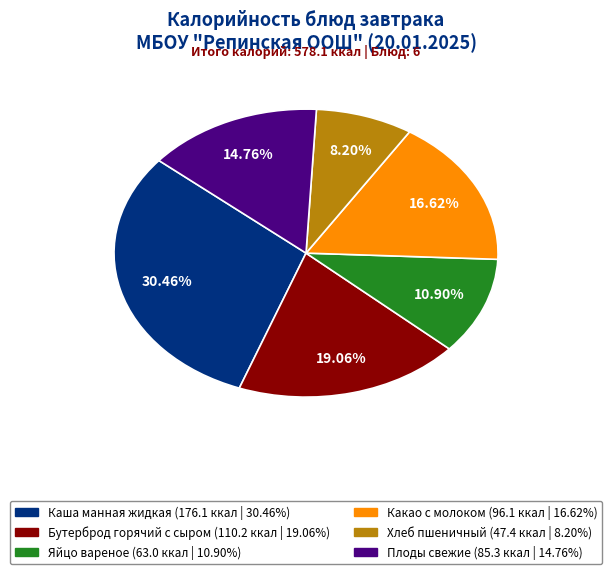

Which has a higher value, Какао с молоком or Бутерброд горячий с сыром?

Бутерброд горячий с сыром